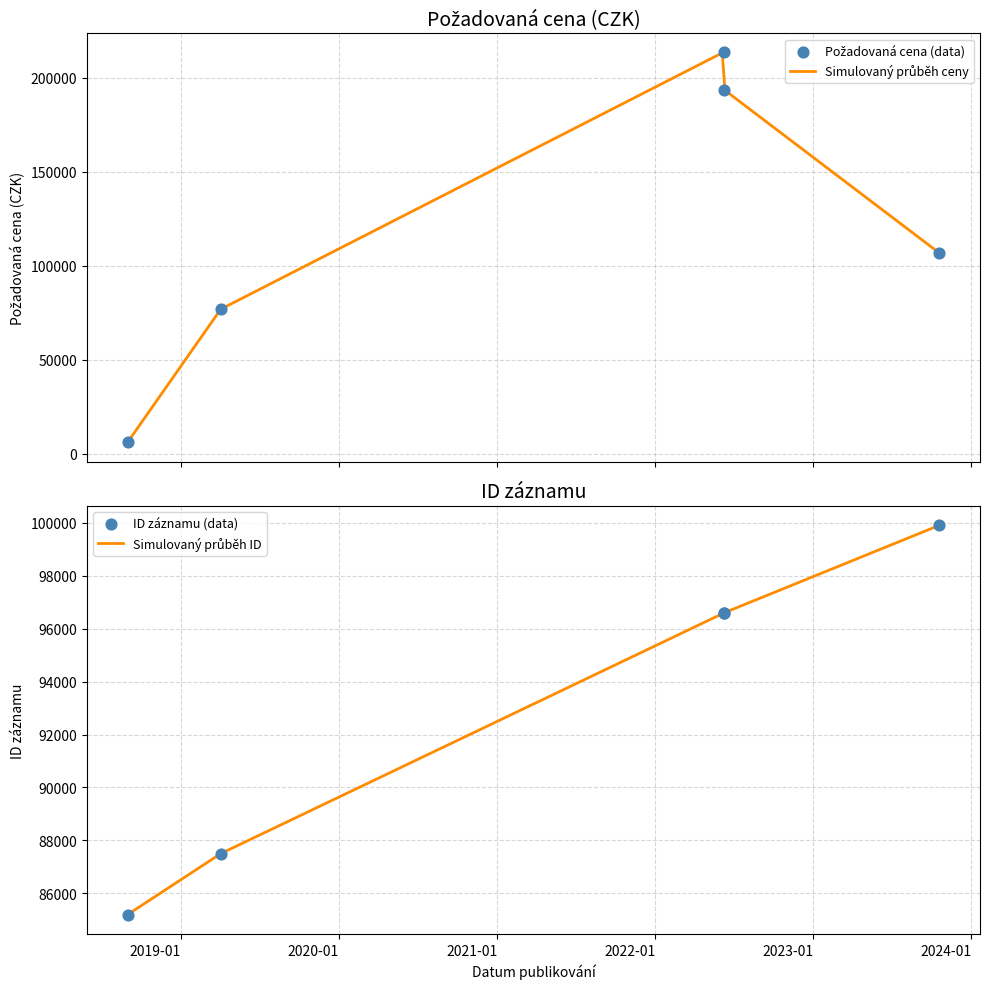

At how many categories does at least one series exceed 170880?

2